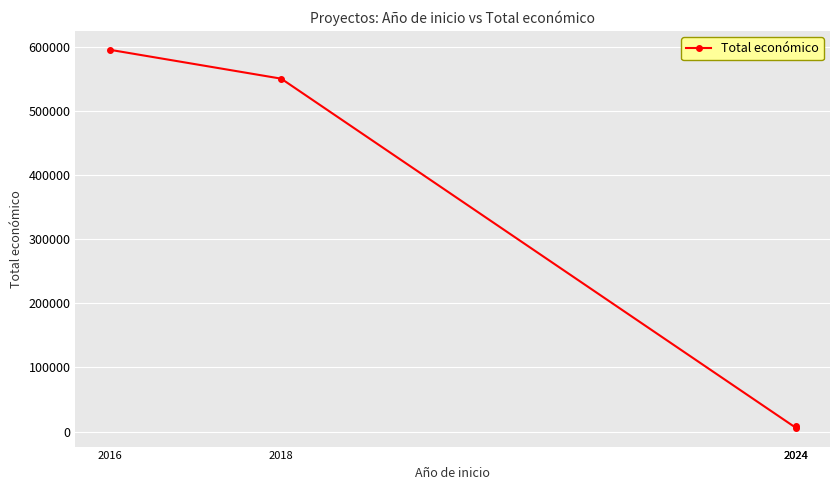

What is the difference between the values at 2024 and 2018?

542151